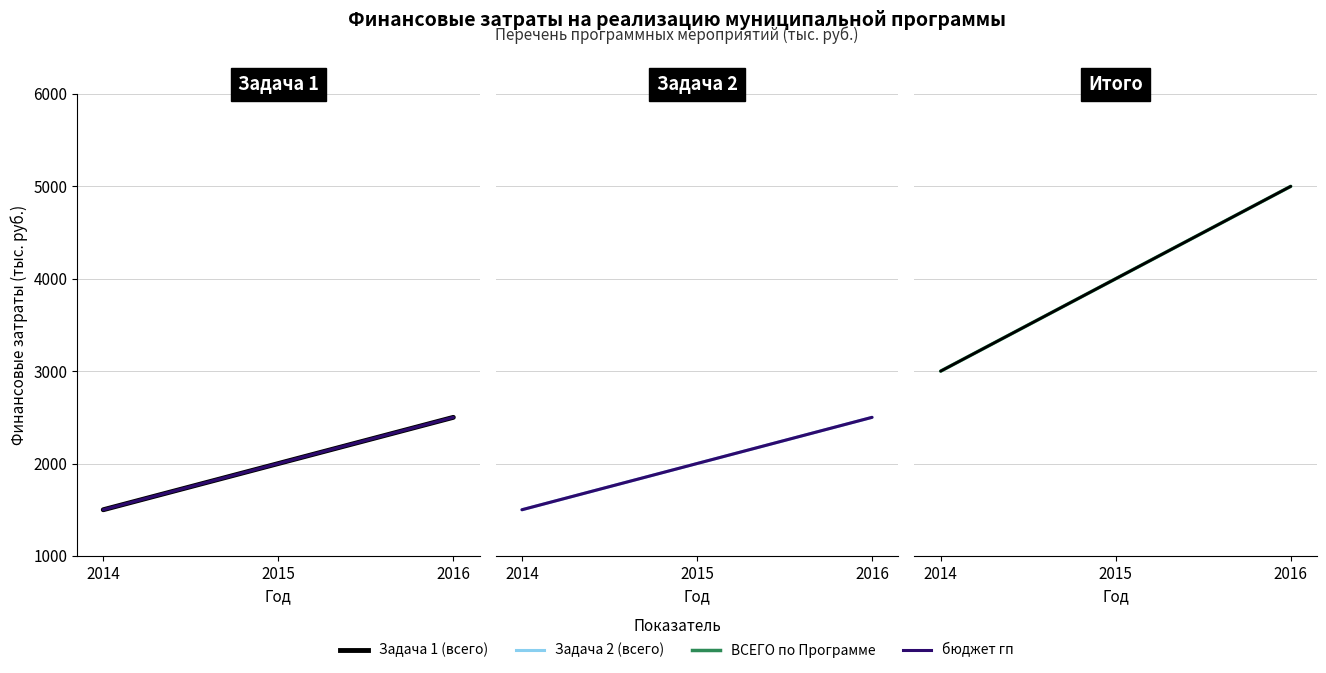

What is the value of the ВСЕГО по Программе point at the 2nd from the left?

4000